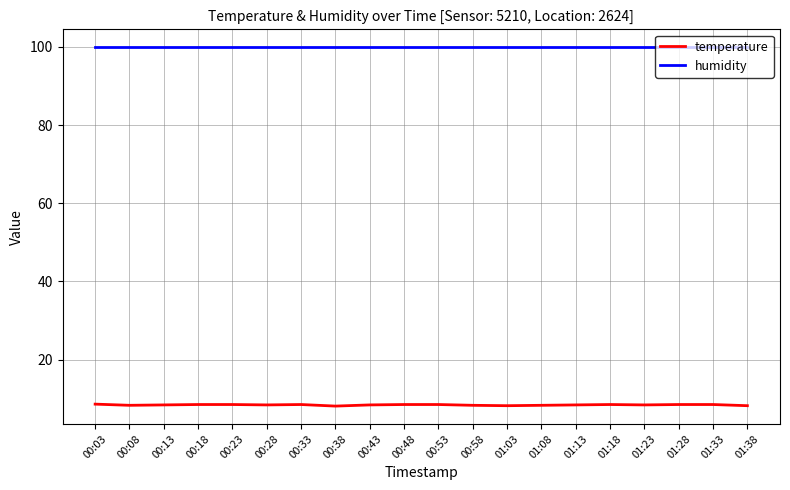

Which series has the largest total across all categories?

humidity